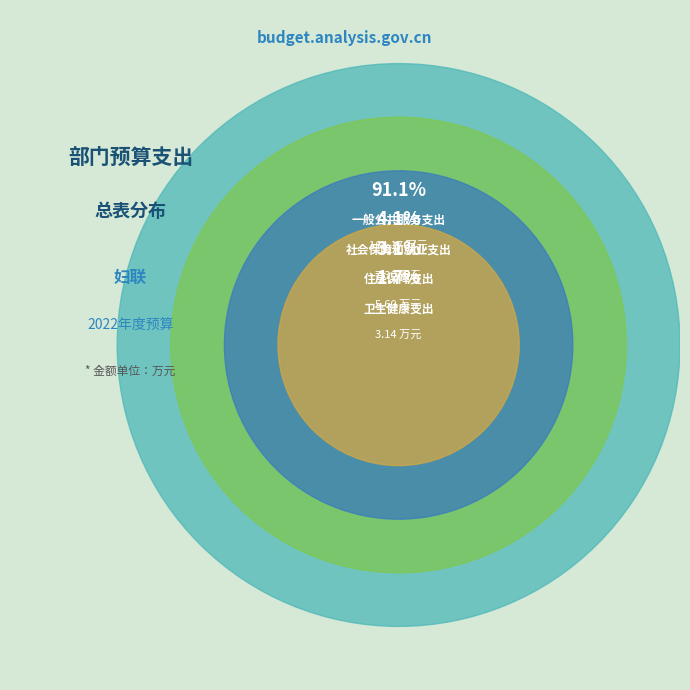

Is 卫生健康支出 the majority of the pie?

No